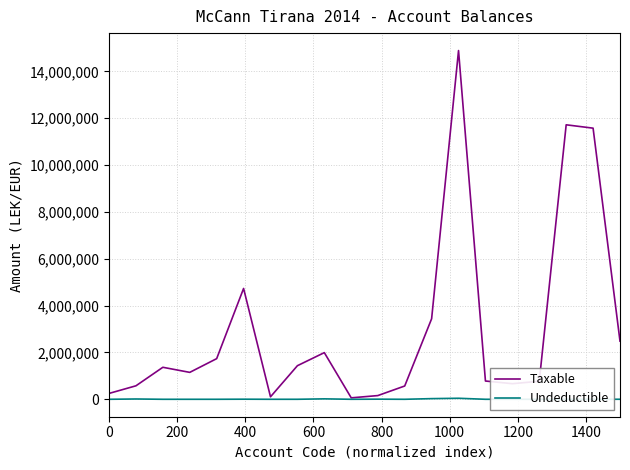

What is the difference between the second highest and second lowest values in the Undeductible series?

28000.0